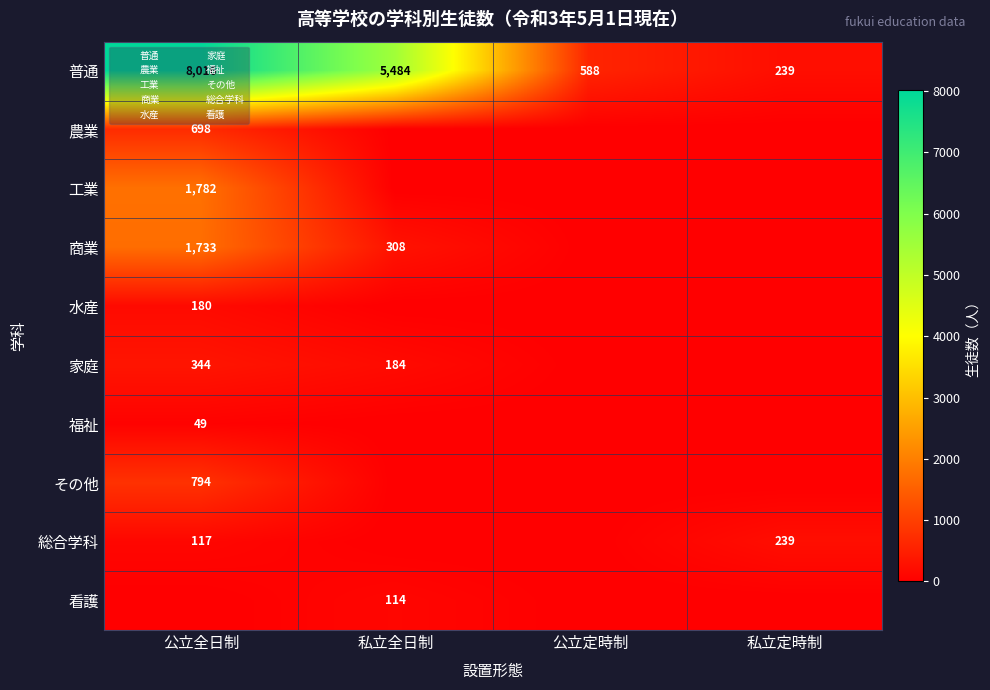

Rank the categories by 工業 value from highest to lowest.

公立全日制, 私立全日制, 公立定時制, 私立定時制